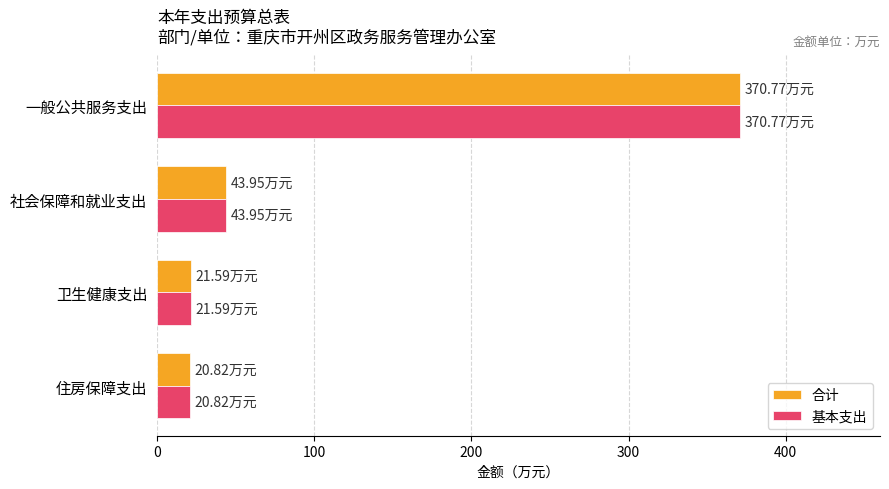

At which category is the sum across all series the highest?

一般公共服务支出